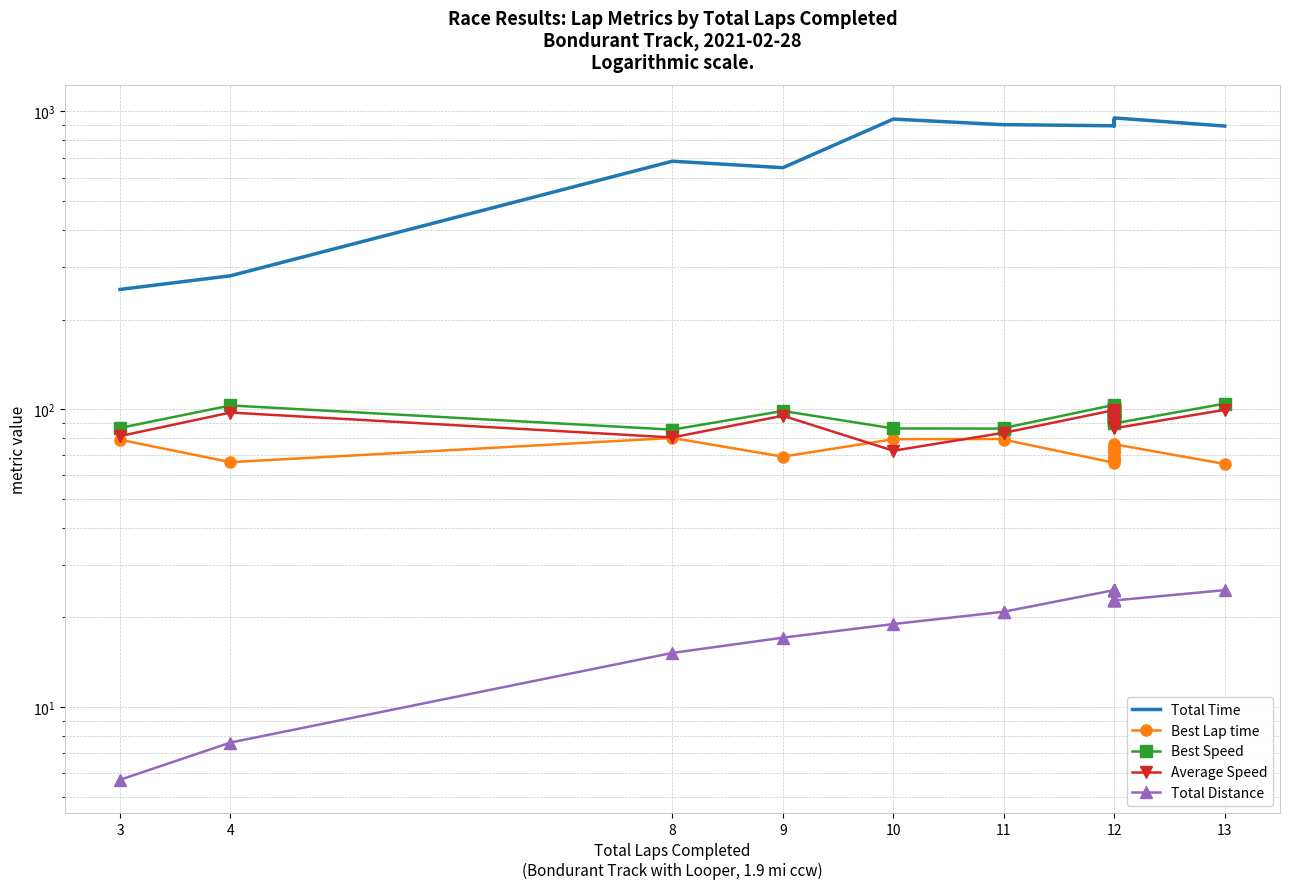

What is the average value of the Average Speed series?

90.5